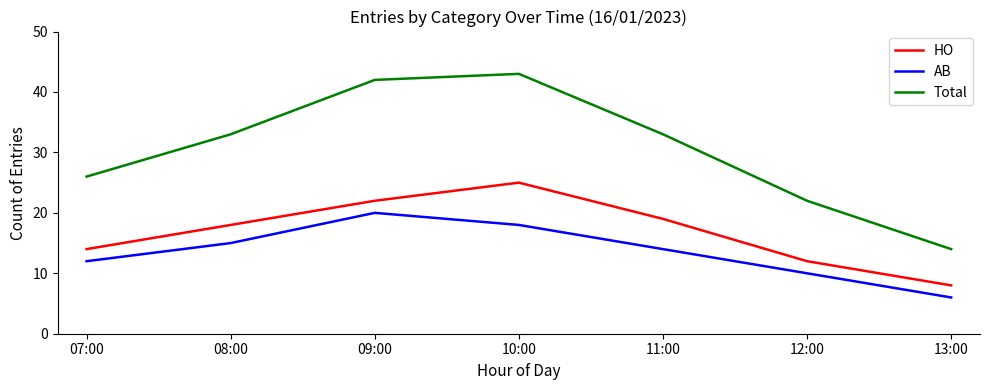

What is the maximum value for HO?

25